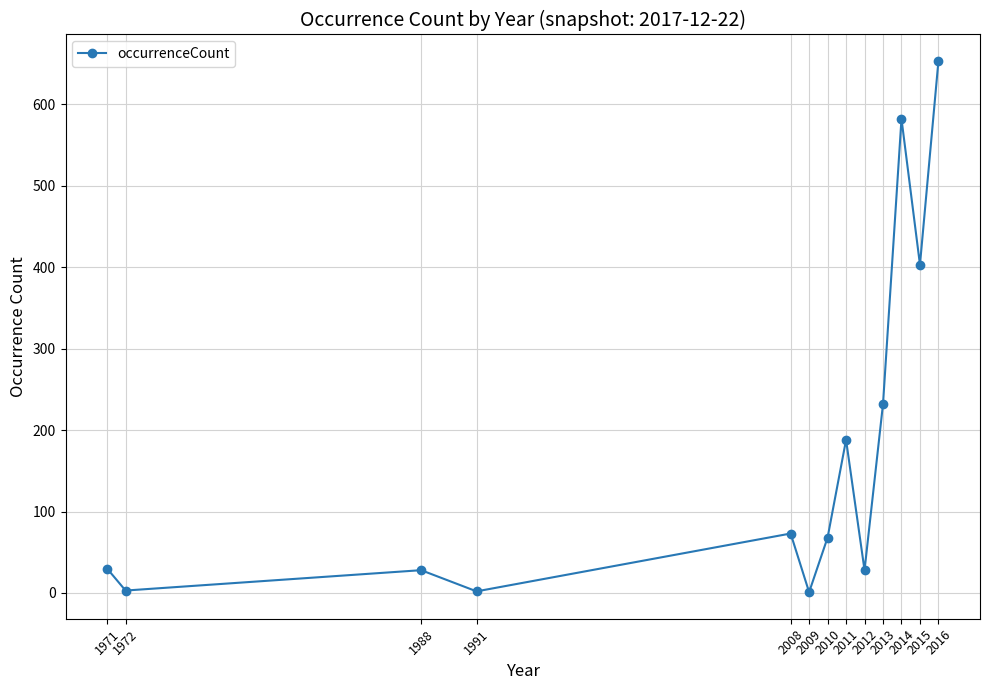

What is the difference between the maximum and minimum values?

652